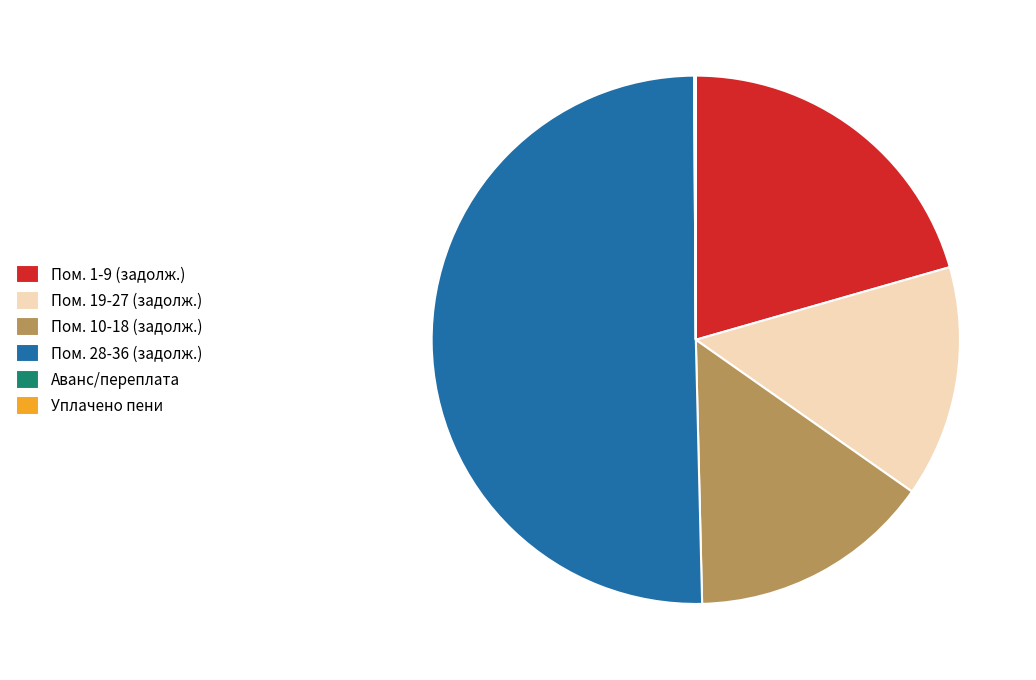

Is it true that Пом. 1-9 (задолж.) is 29% of the pie?

False